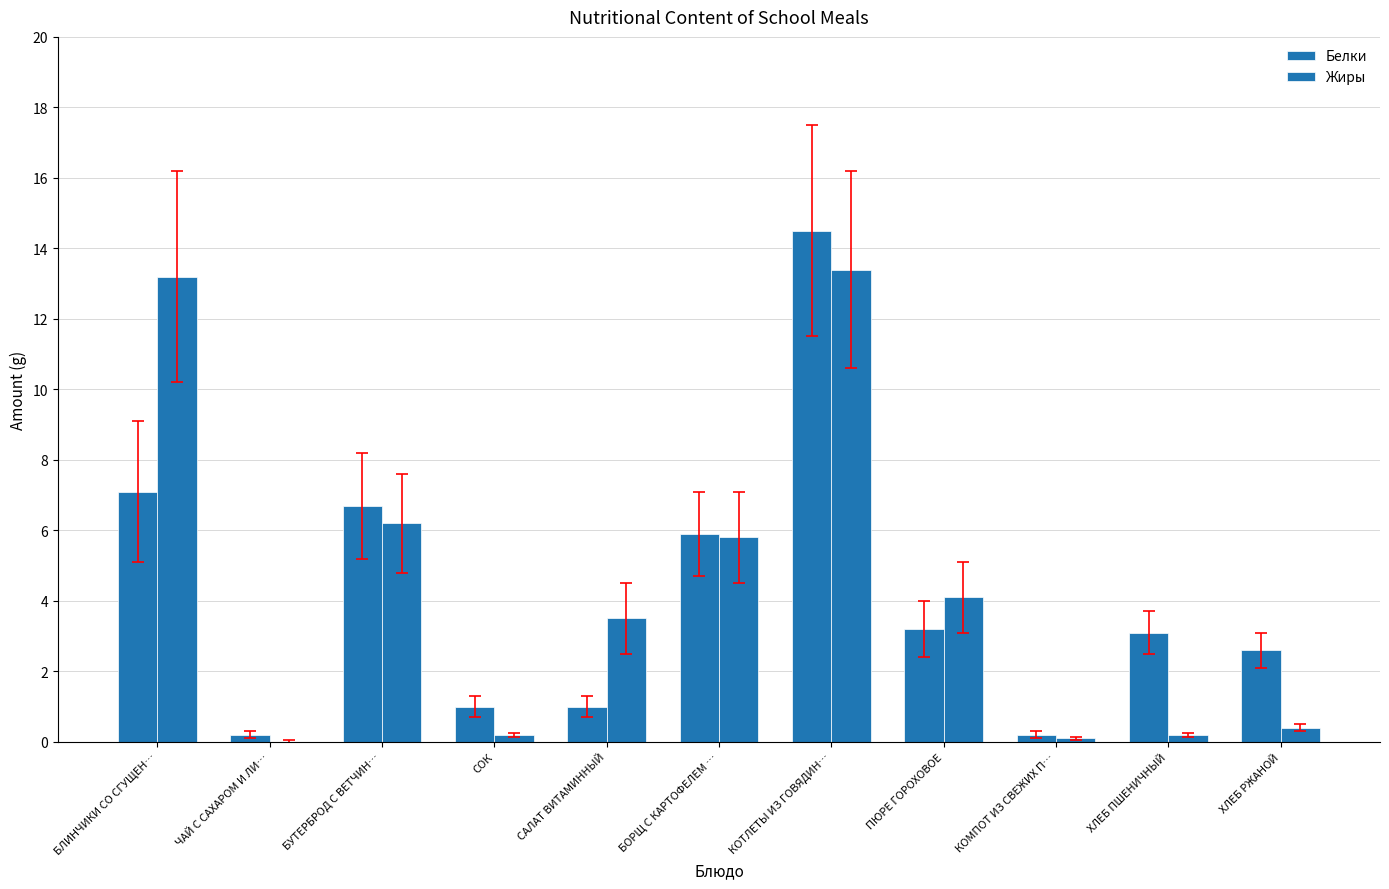

Reading right to left, what are all the values shown in this chart?

Белки: ХЛЕБ РЖАНОЙ=2.6	ХЛЕБ ПШЕНИЧНЫЙ=3.1	КОМПОТ ИЗ СВЕЖИХ П…=0.2	ПЮРЕ ГОРОХОВОЕ=3.2	КОТЛЕТЫ ИЗ ГОВЯДИН…=14.5	БОРЩ С КАРТОФЕЛЕМ …=5.9	САЛАТ ВИТАМИННЫЙ=1.0	СОК=1.0	БУТЕРБРОД С ВЕТЧИН…=6.7	ЧАЙ С САХАРОМ И ЛИ…=0.2	БЛИНЧИКИ СО СГУЩЕН…=7.1
Жиры: ХЛЕБ РЖАНОЙ=0.4	ХЛЕБ ПШЕНИЧНЫЙ=0.2	КОМПОТ ИЗ СВЕЖИХ П…=0.1	ПЮРЕ ГОРОХОВОЕ=4.1	КОТЛЕТЫ ИЗ ГОВЯДИН…=13.4	БОРЩ С КАРТОФЕЛЕМ …=5.8	САЛАТ ВИТАМИННЫЙ=3.5	СОК=0.2	БУТЕРБРОД С ВЕТЧИН…=6.2	ЧАЙ С САХАРОМ И ЛИ…=0.0	БЛИНЧИКИ СО СГУЩЕН…=13.2